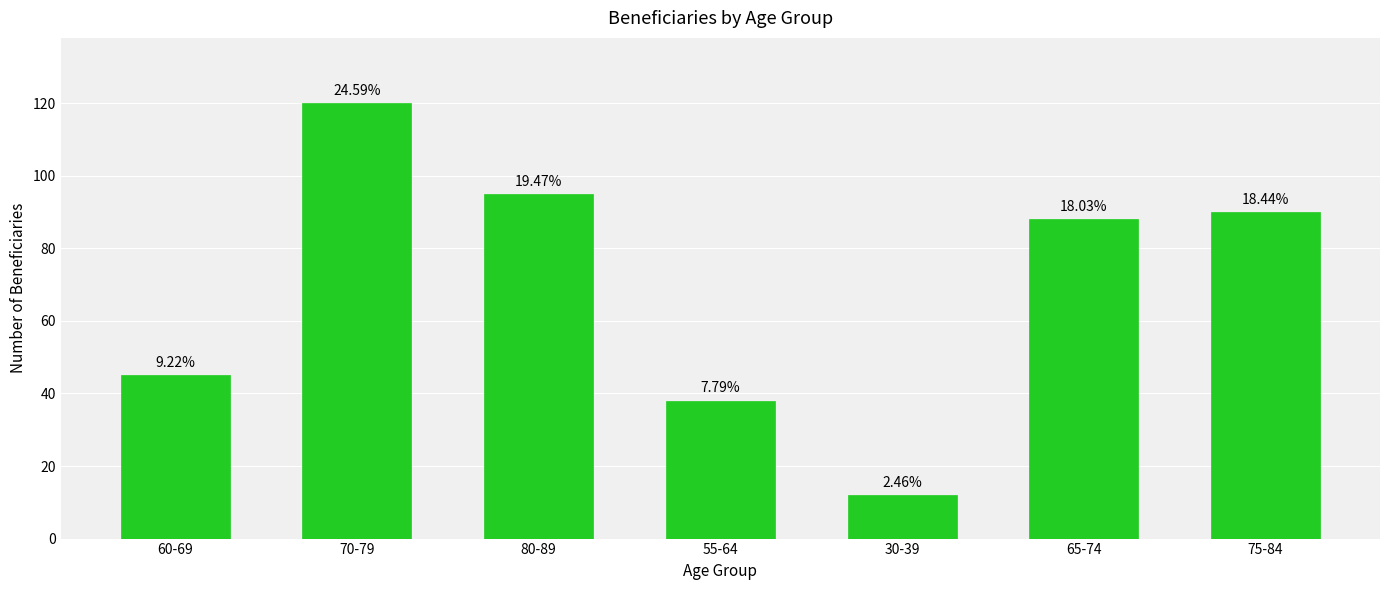

At which label is the value closest to 66?

60-69